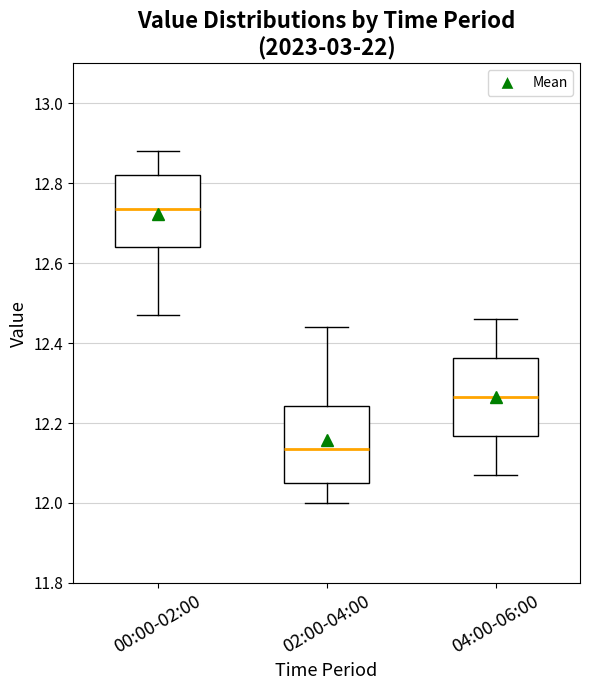

Where is the lower edge of the box for 04:00-06:00 on the y-axis? The values are not printed on the chart, so give them approximately, as read against the axis.

12.16